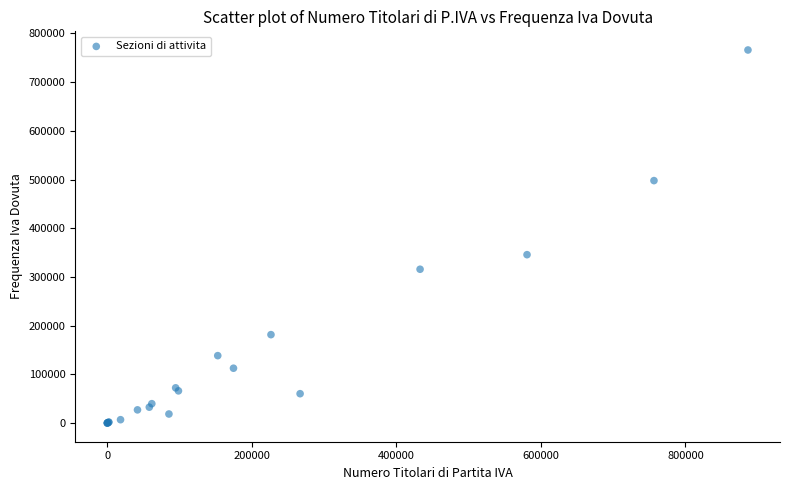

What Y value in the scatter plot is closest to 382960?

345701